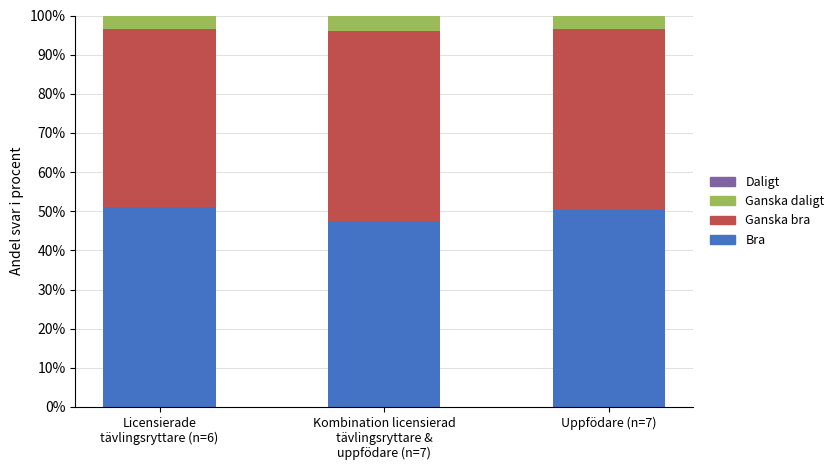

What is the maximum value for Bra?

51.0